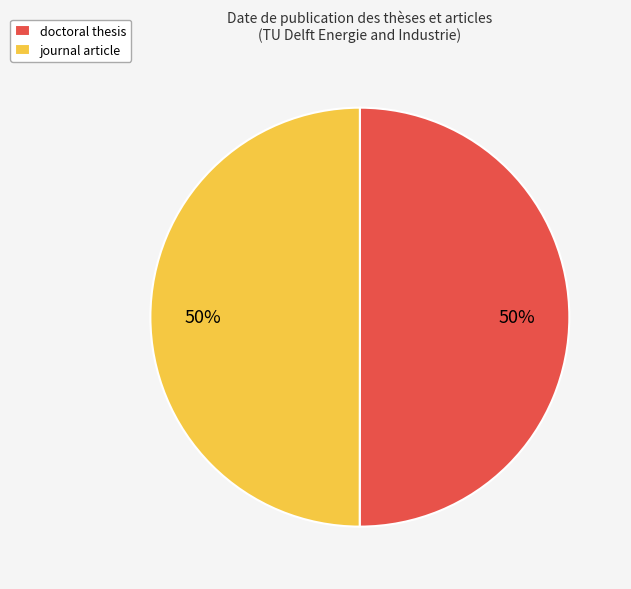

What percentage is the journal article slice, to the nearest percent?

50%